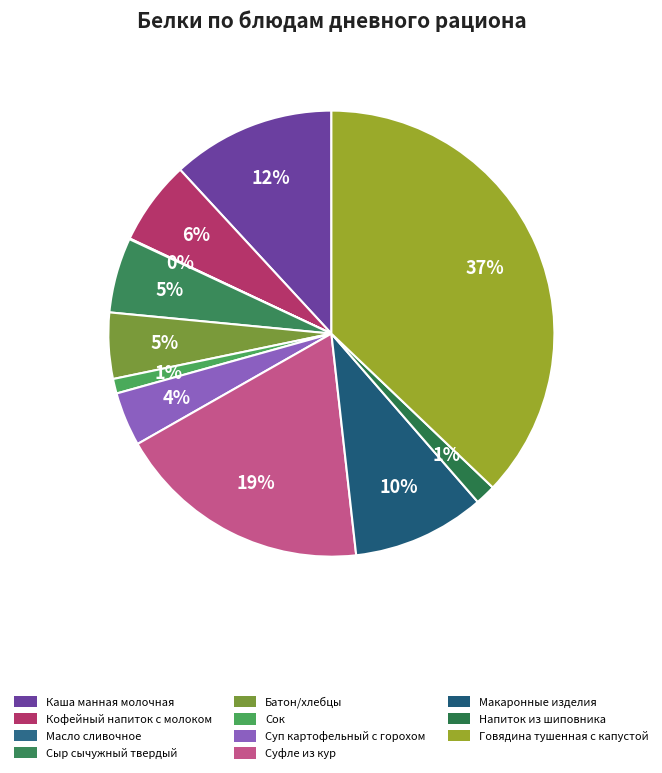

Does any single category account for the majority?

No